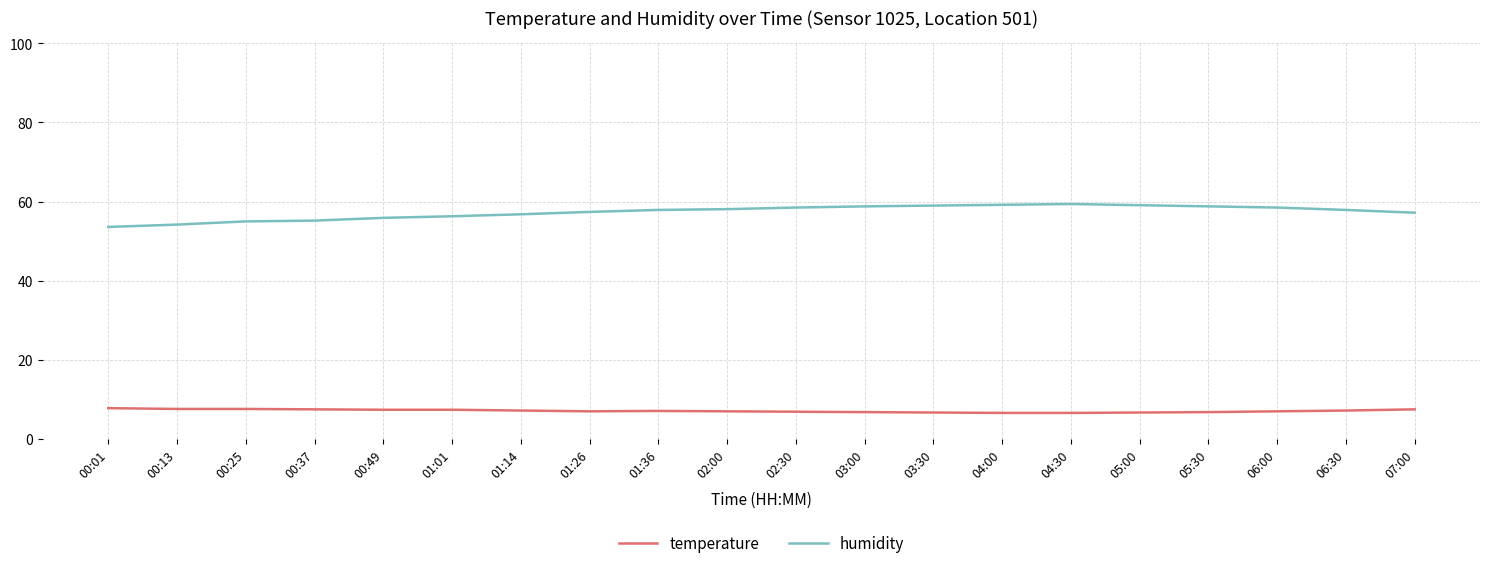

What are all the series names shown in the legend?

temperature, humidity